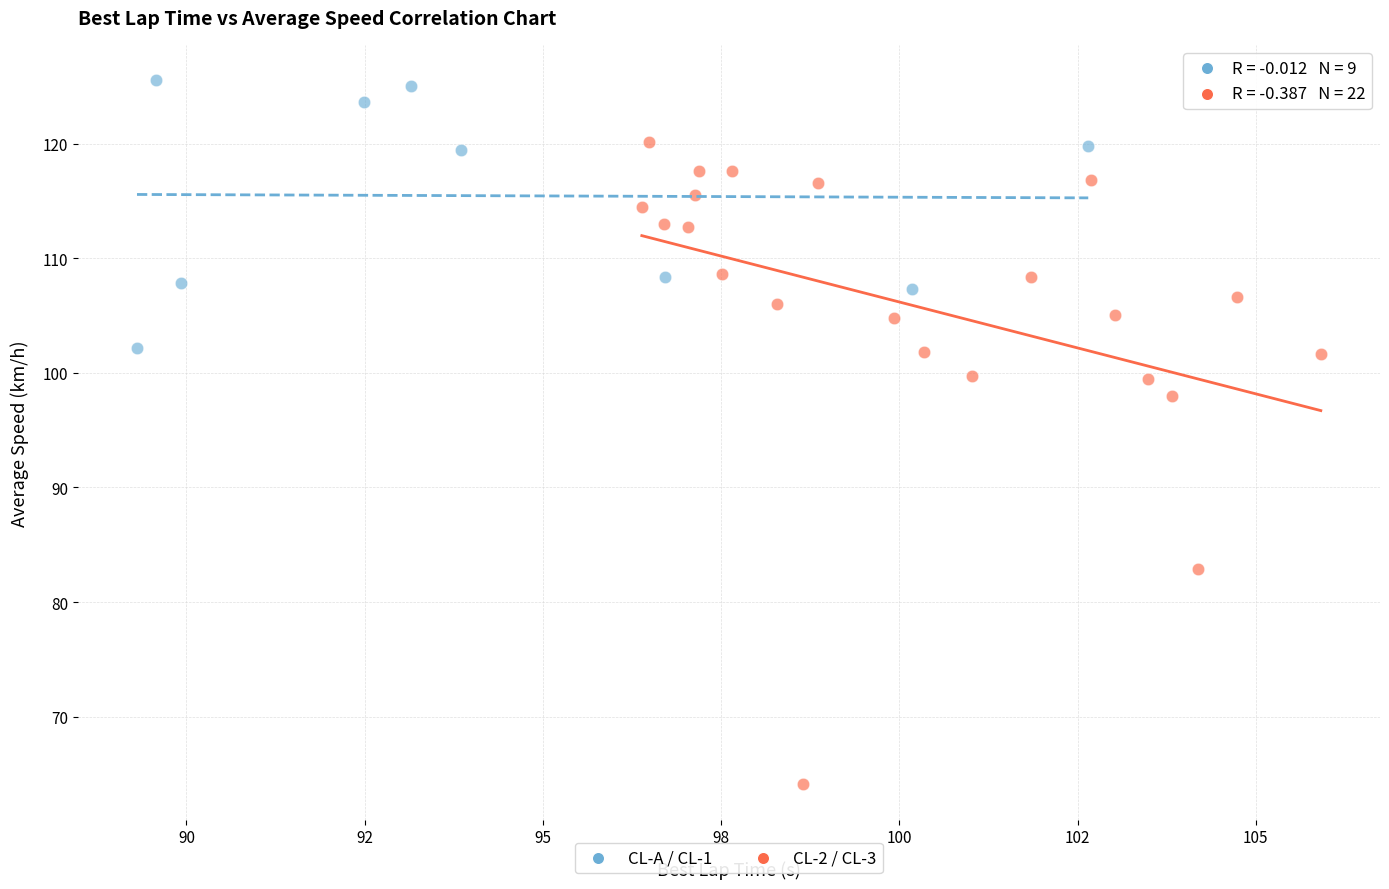

Which series reaches the maximum Y coordinate?

CL-A / CL-1